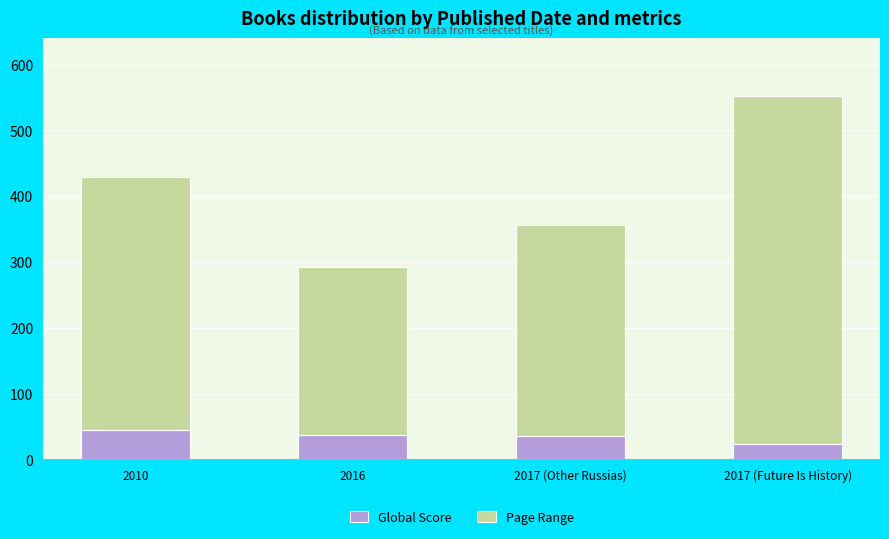

What is the average value of the Global Score series?

36